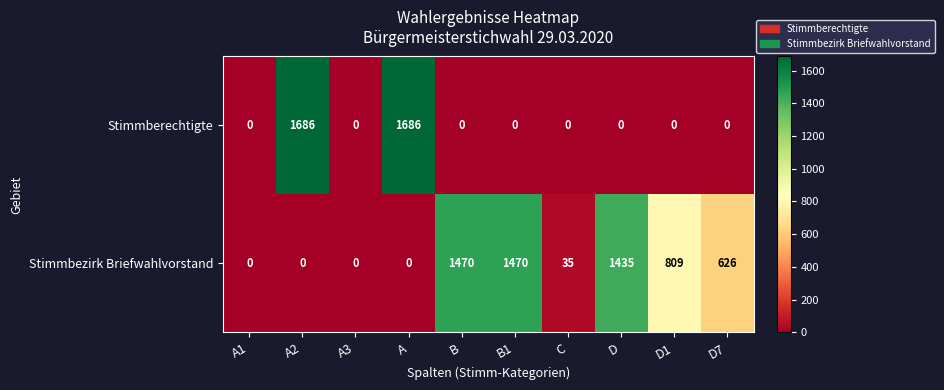

What is the difference between the maximum and minimum values in the Stimmberechtigte series?

1686